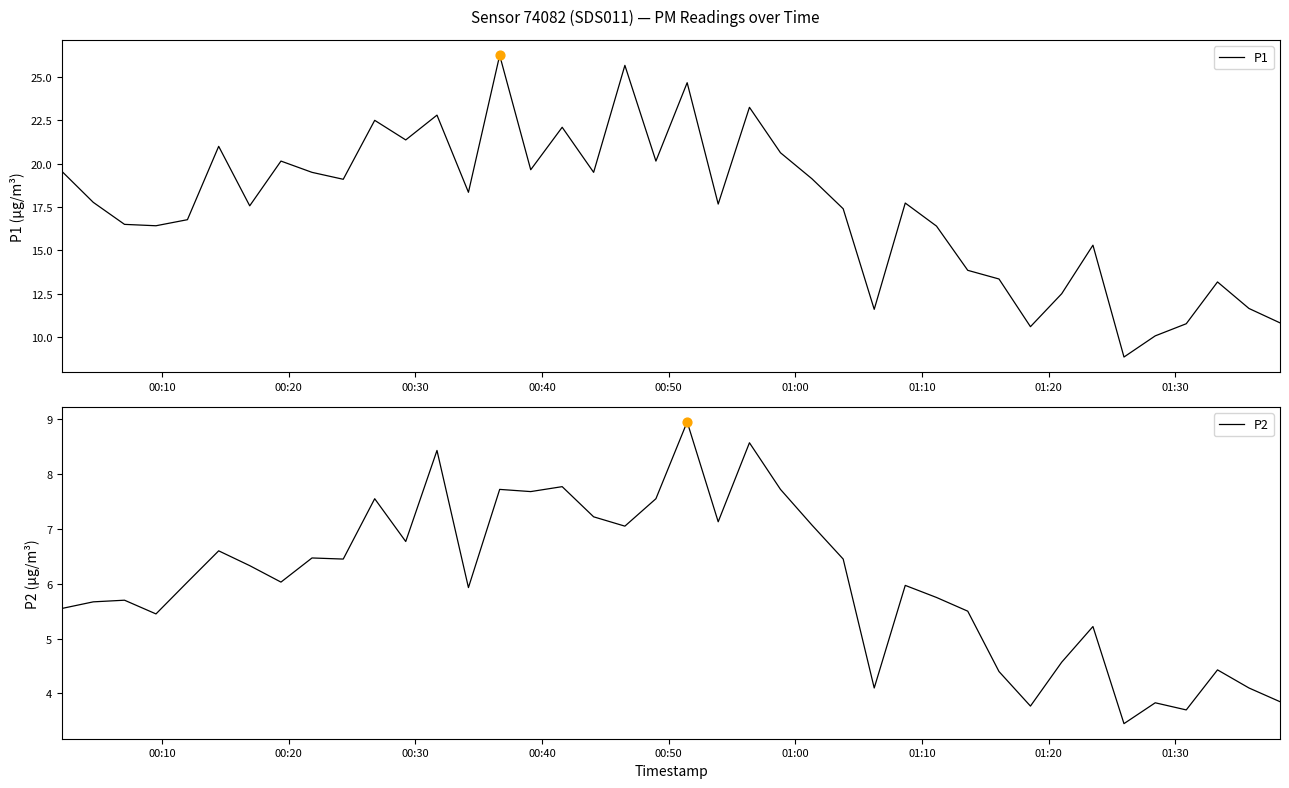

Which series contains the lowest Y value?

P2